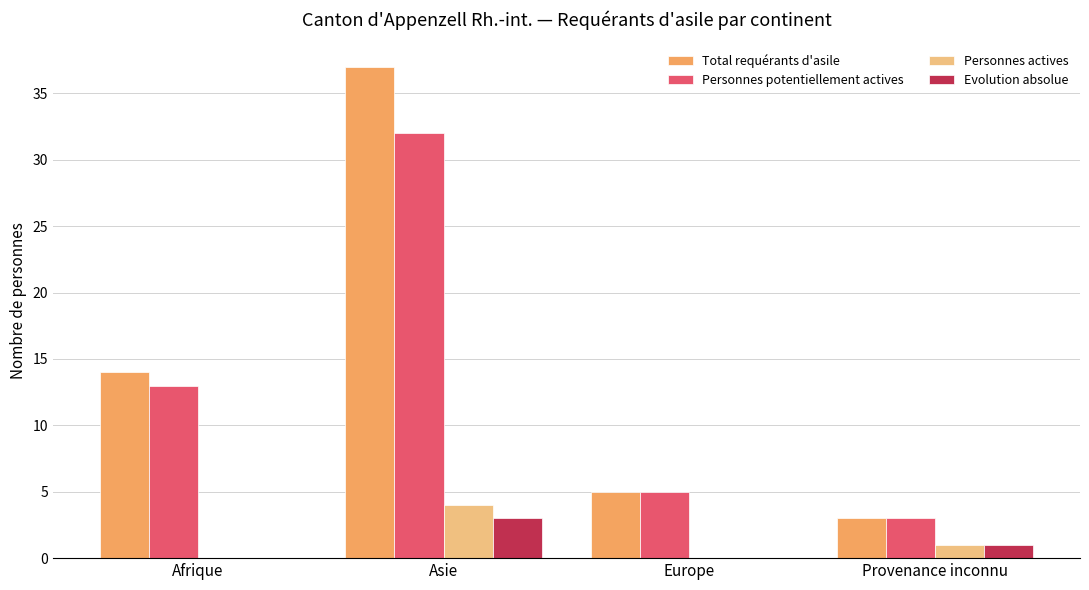

The Total requérants d'asile series shows 14 at Afrique. True or false?

True